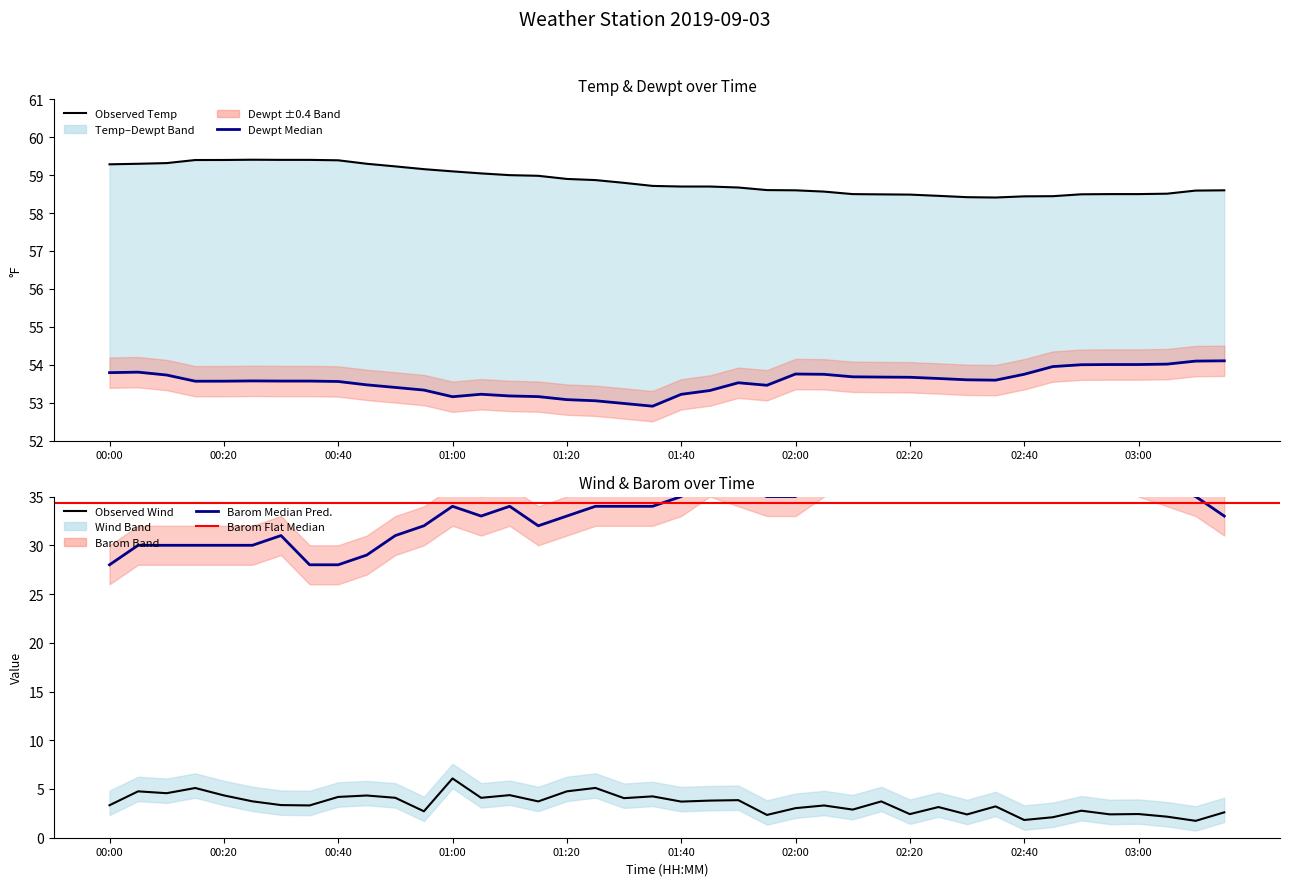

In Wind, how many points are lower than both neighbors (excluding endpoints)?

14